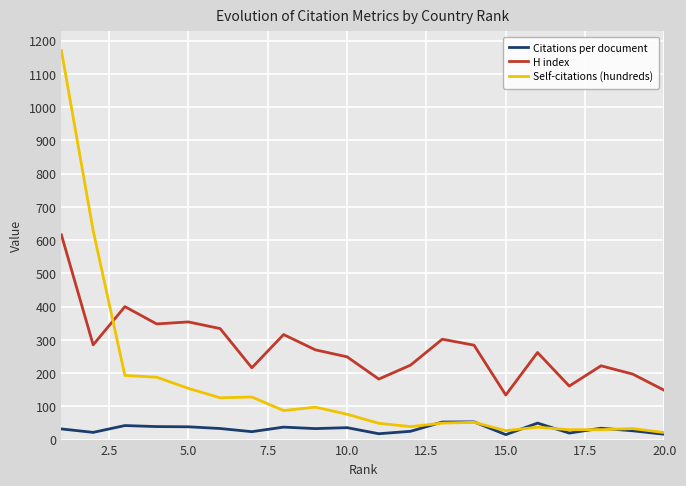

Which series ends up on top after the final intersection of Self-citations (hundreds) and H index?

H index